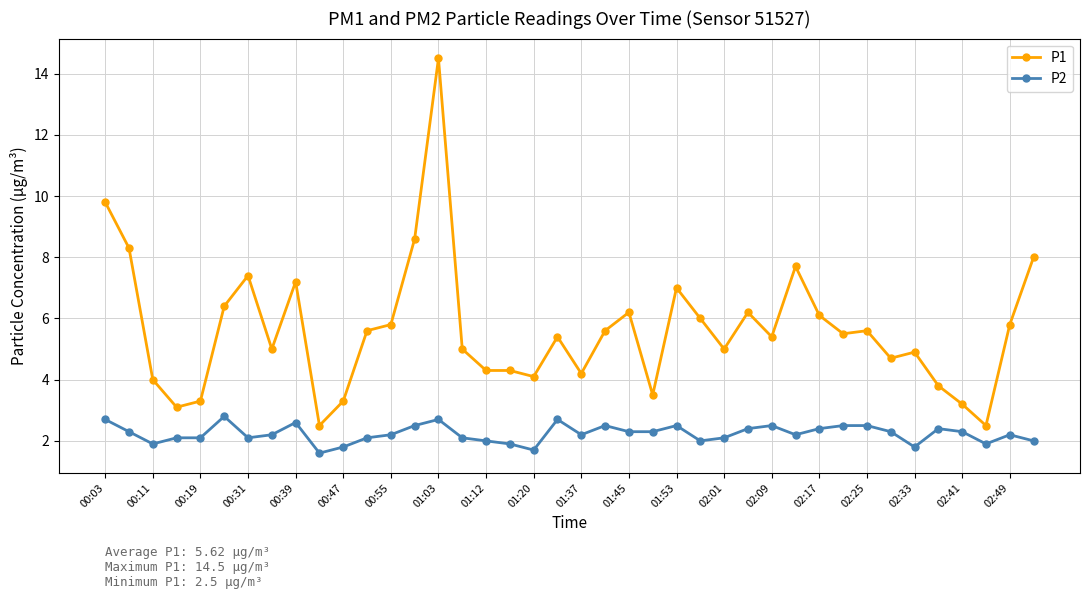

What is the value of the P1 point at the 23rd from the left?

6.2